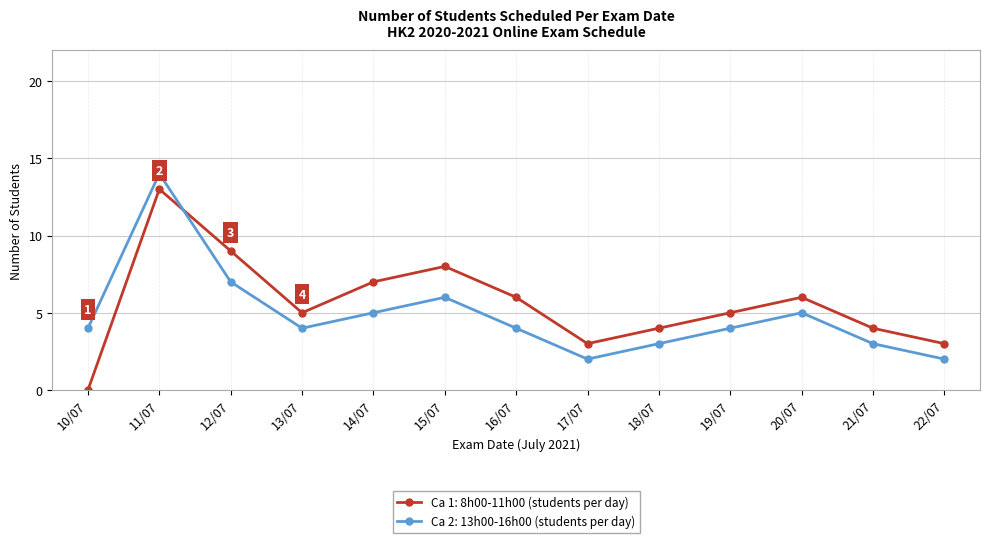

What is the label of the 9th point from the right?

14/07